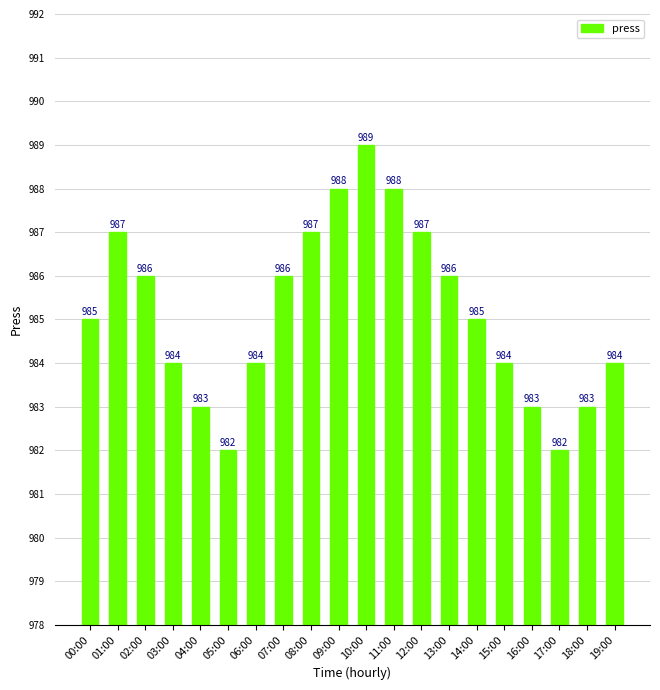

What position from the left is 16:00?

17